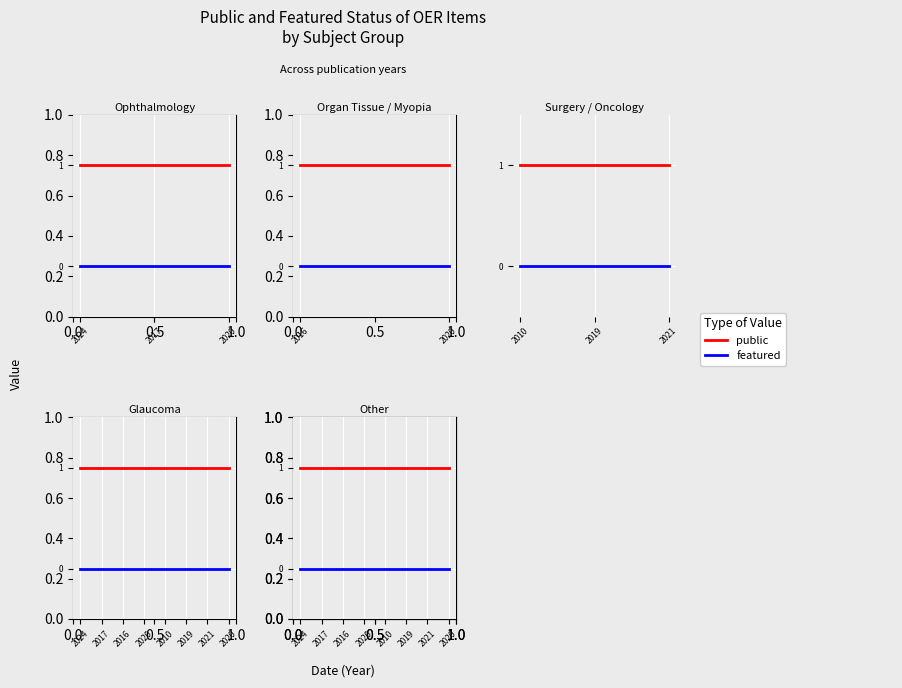

Rank the series at 2024 from highest to lowest value.

public, featured